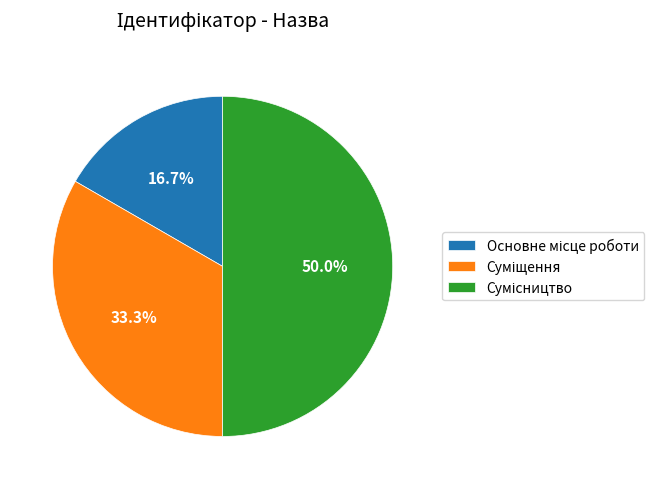

Is there any slice that represents more than half of the pie?

No